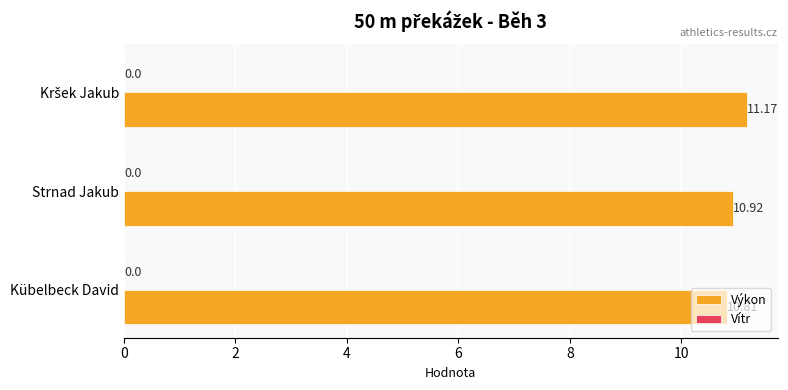

What is the sum of all values?

32.9